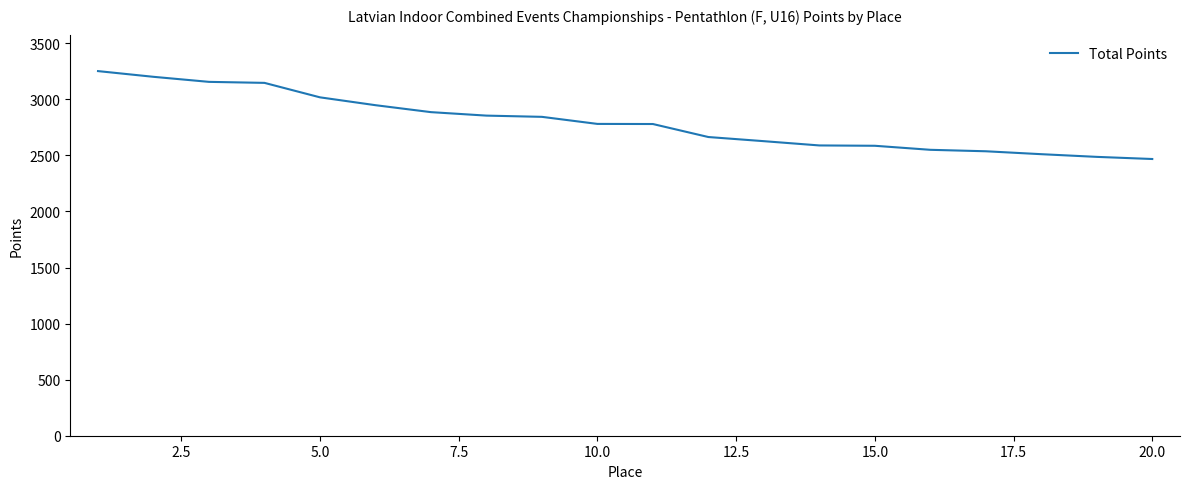

What is the greatest value displayed?

3252